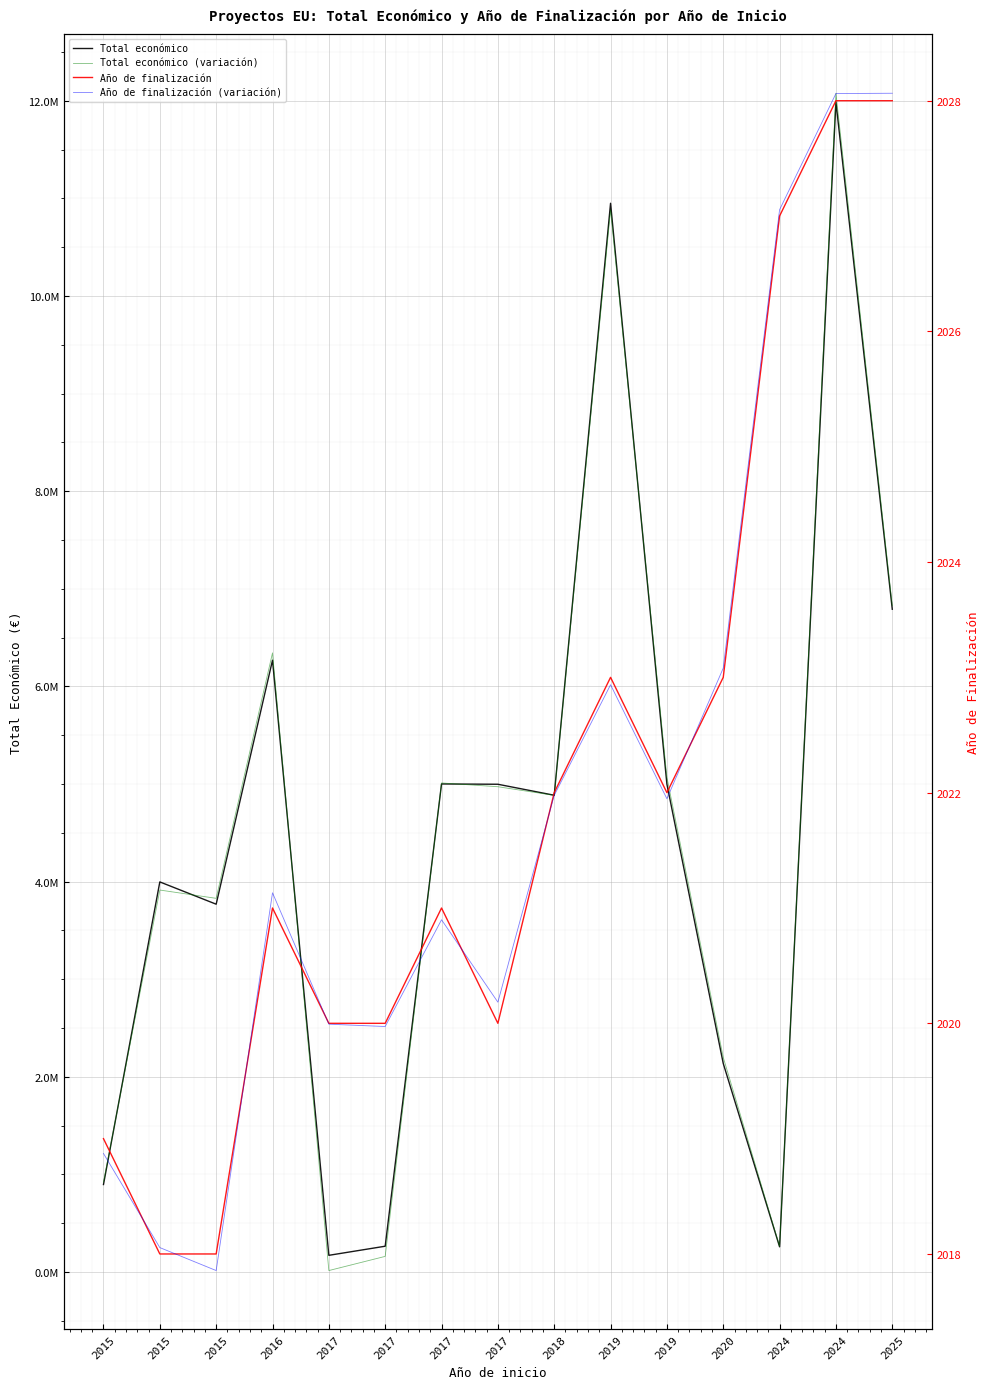

What is the spread (max minus min) of values at 2017?

168101.0